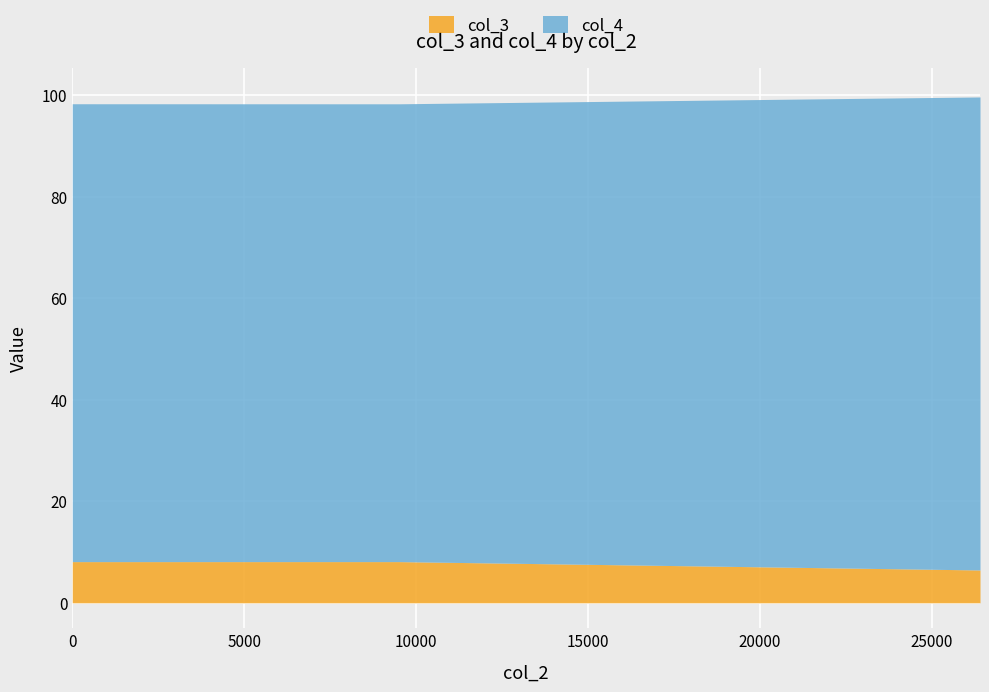

Which series has the widest spread of values?

col_3